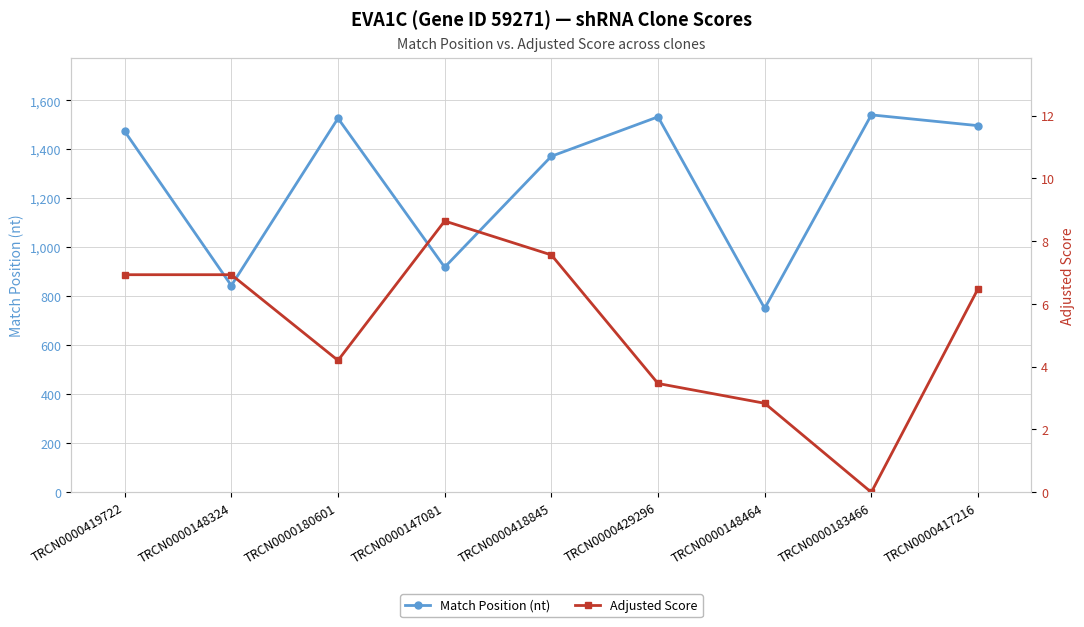

How many values in the Match Position (nt) series exceed 1474?

4